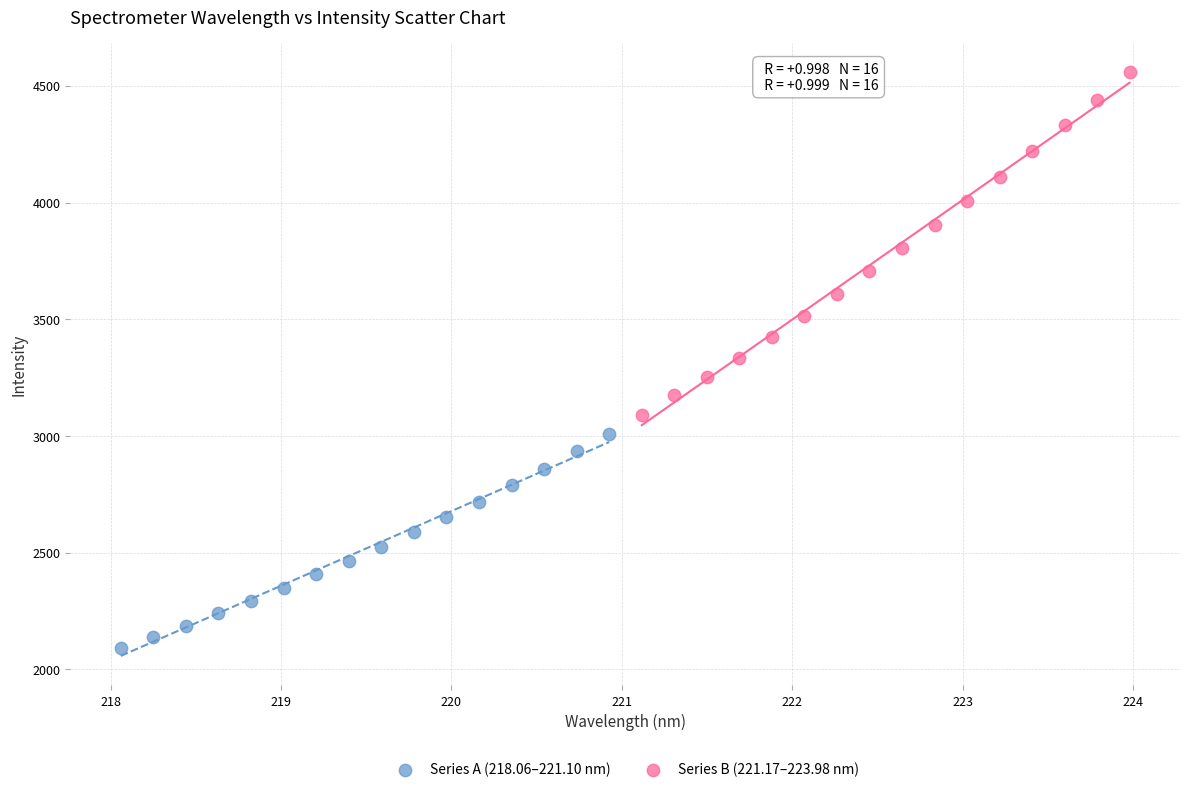

Which series has the widest spread of Y values?

Series B (221.17–223.98 nm)